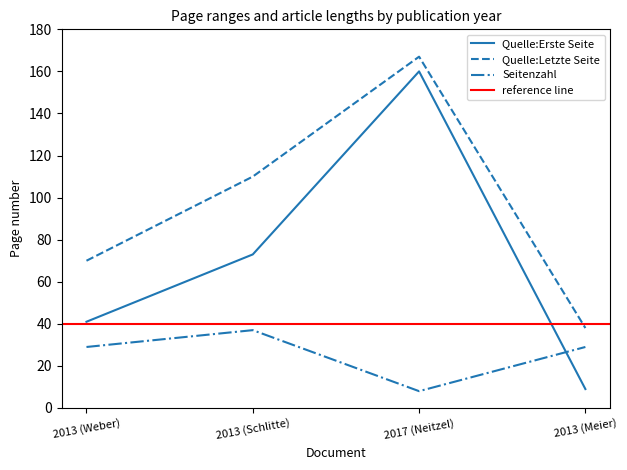

What is the difference between the highest and lowest values at 2017 (Neitzel)?

159